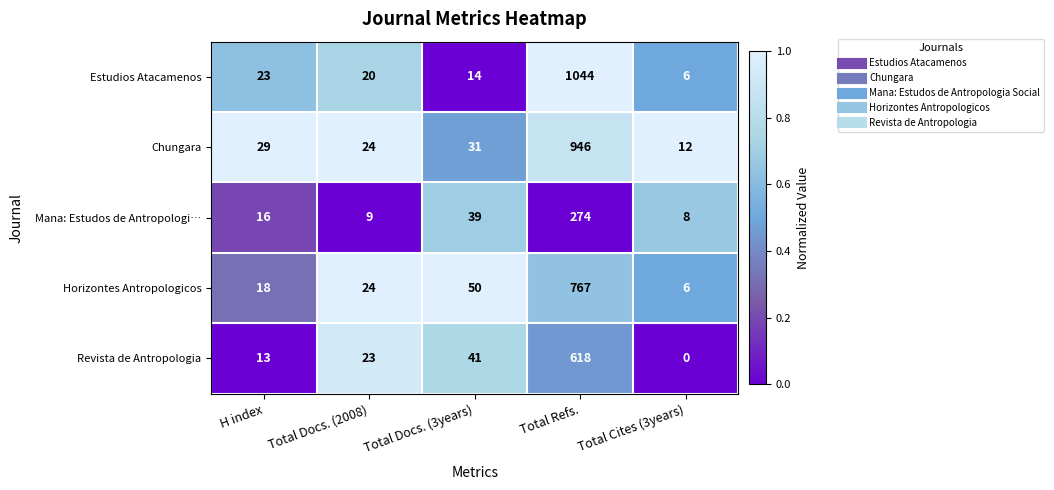

Count the number of data series in this chart.

5